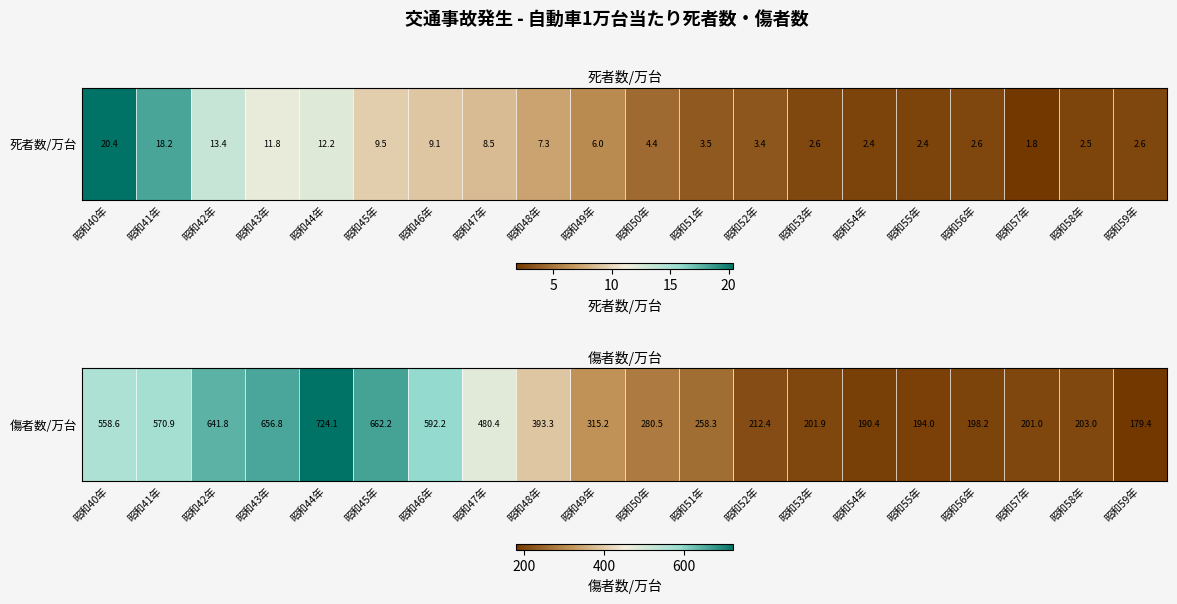

Between 昭和59年 and 昭和52年, which is larger?

昭和52年